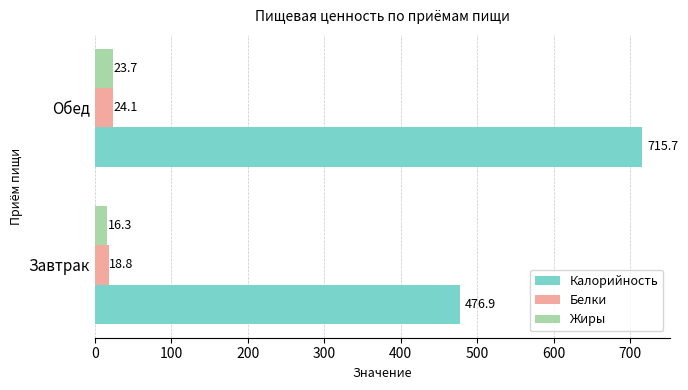

Is the value of Белки at Обед greater than the value of Жиры at Завтрак?

Yes